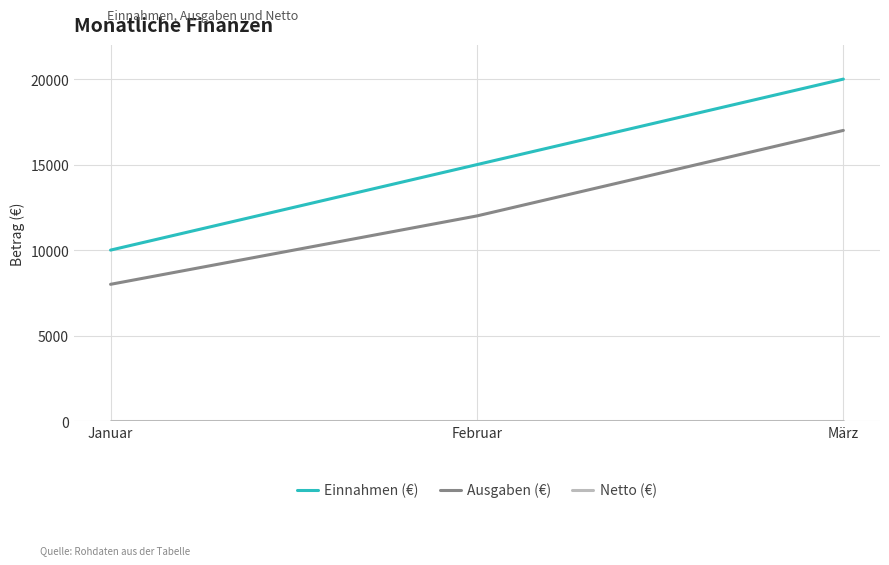

Which label corresponds to the largest value in the chart?

März